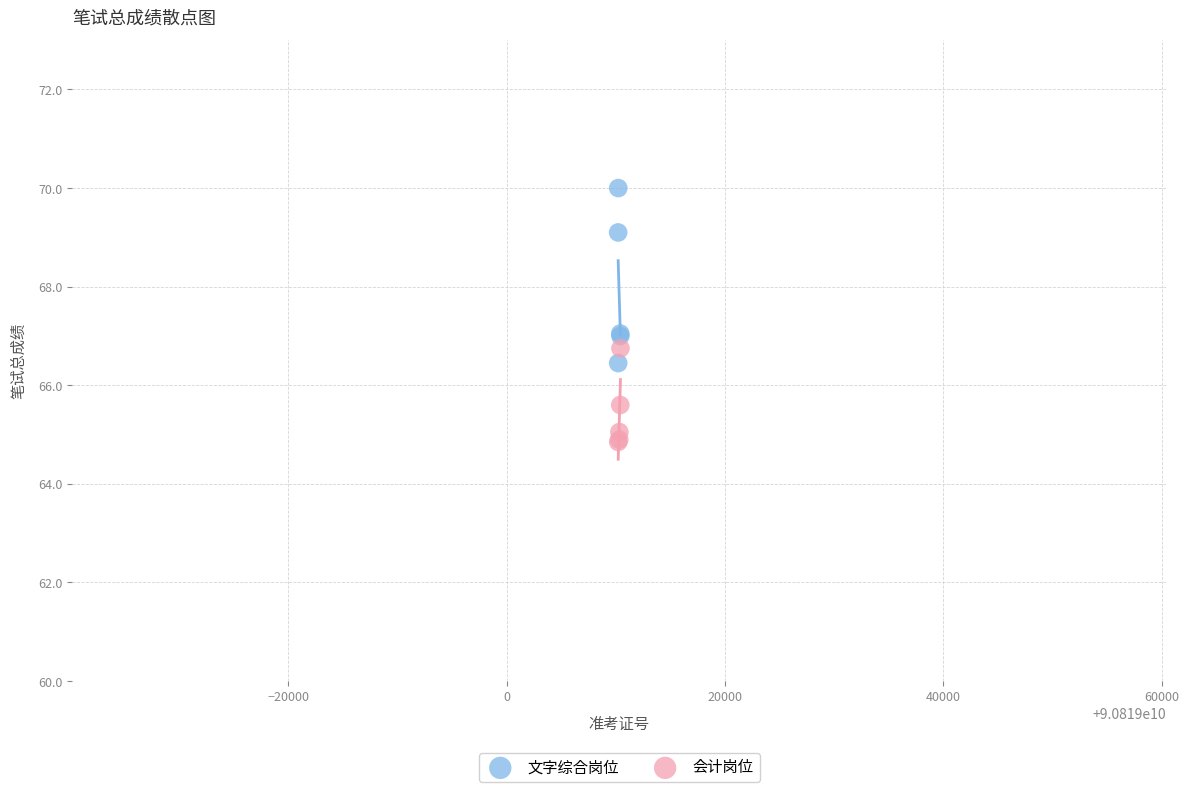

Which series has the largest Y range (max minus min)?

文字综合岗位